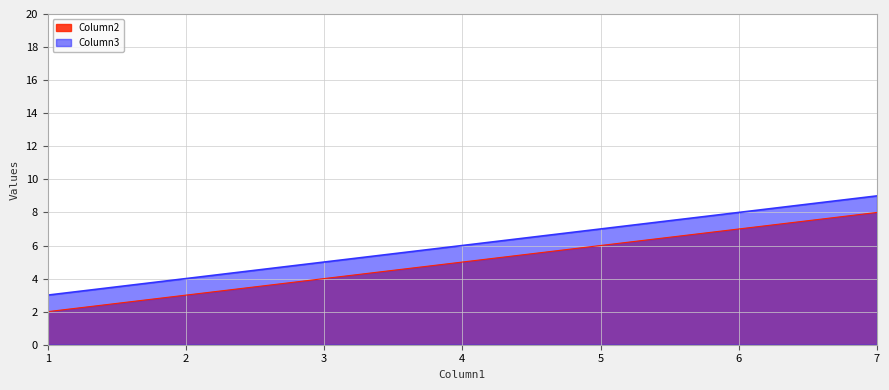

Count the Column2 values in the range 2 to 8.

3